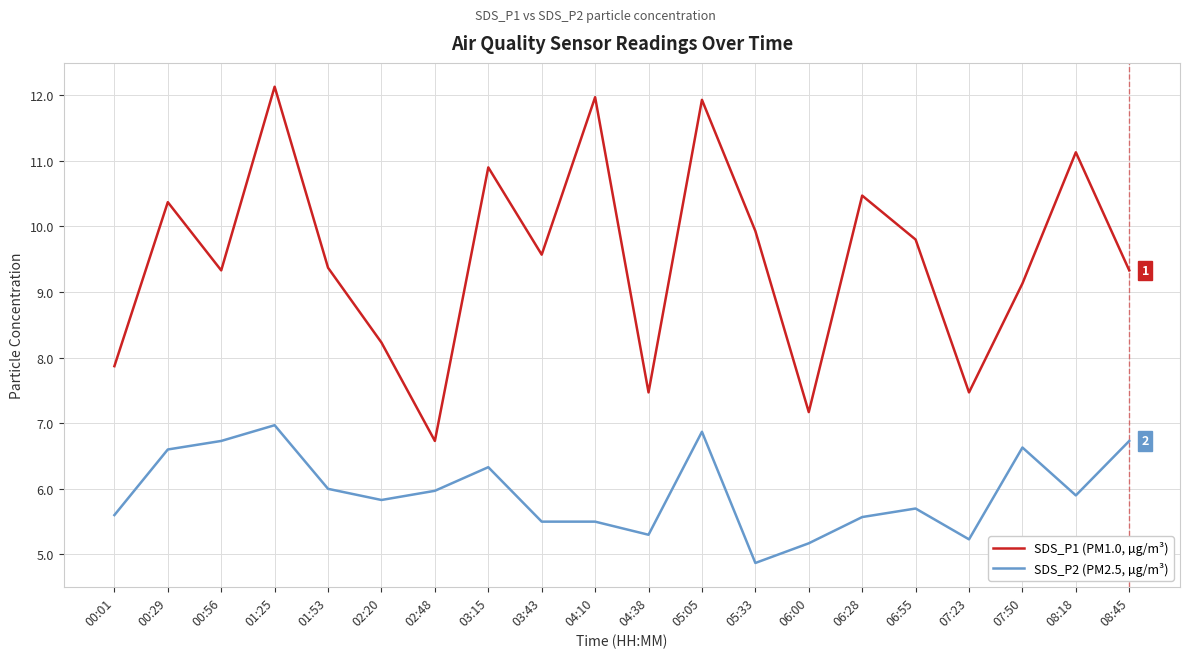

In SDS_P1 (PM1.0, µg/m³), how many points are higher than both neighbors (excluding endpoints)?

7